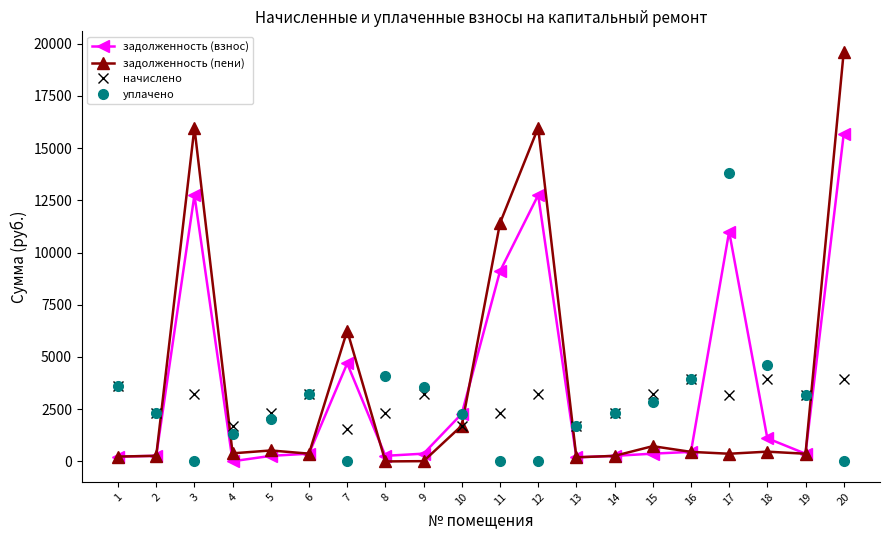

At which category does уплачено reach its first local valley?

3